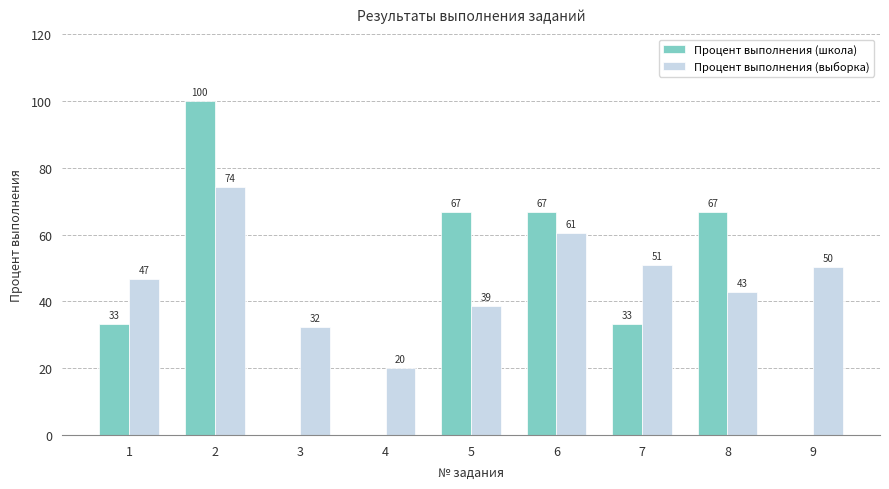

Which has a higher value, 3 or 2?

2